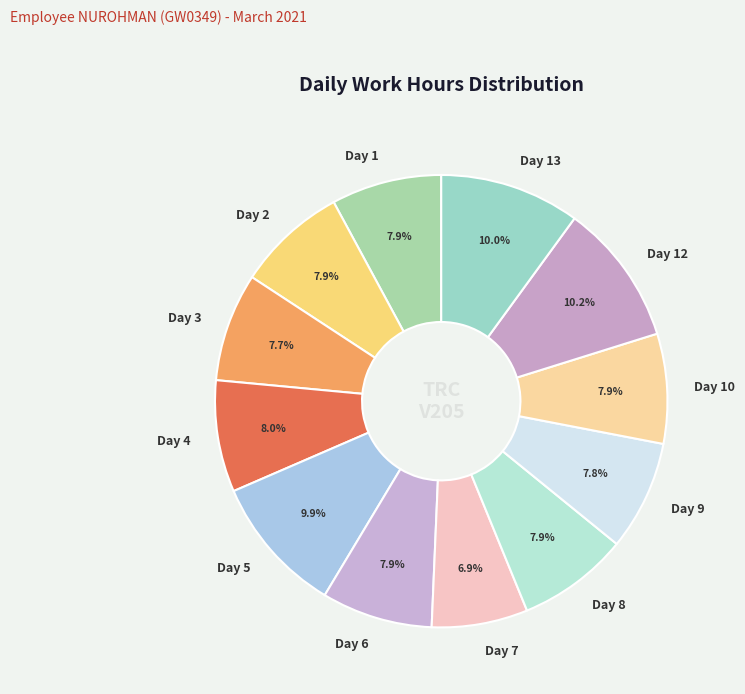

To the nearest percent, what percentage of the pie is Day 2?

8%